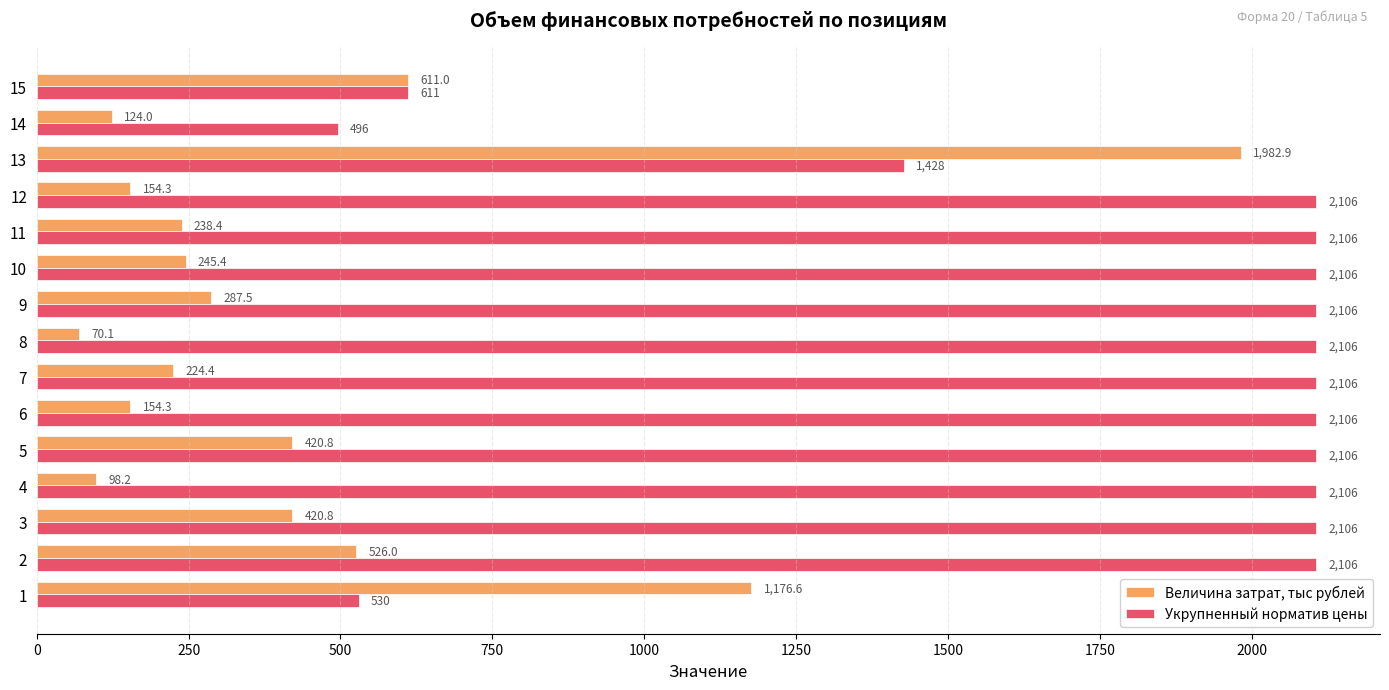

Between 6 and 8, which series saw the biggest shift?

Величина затрат, тыс рублей